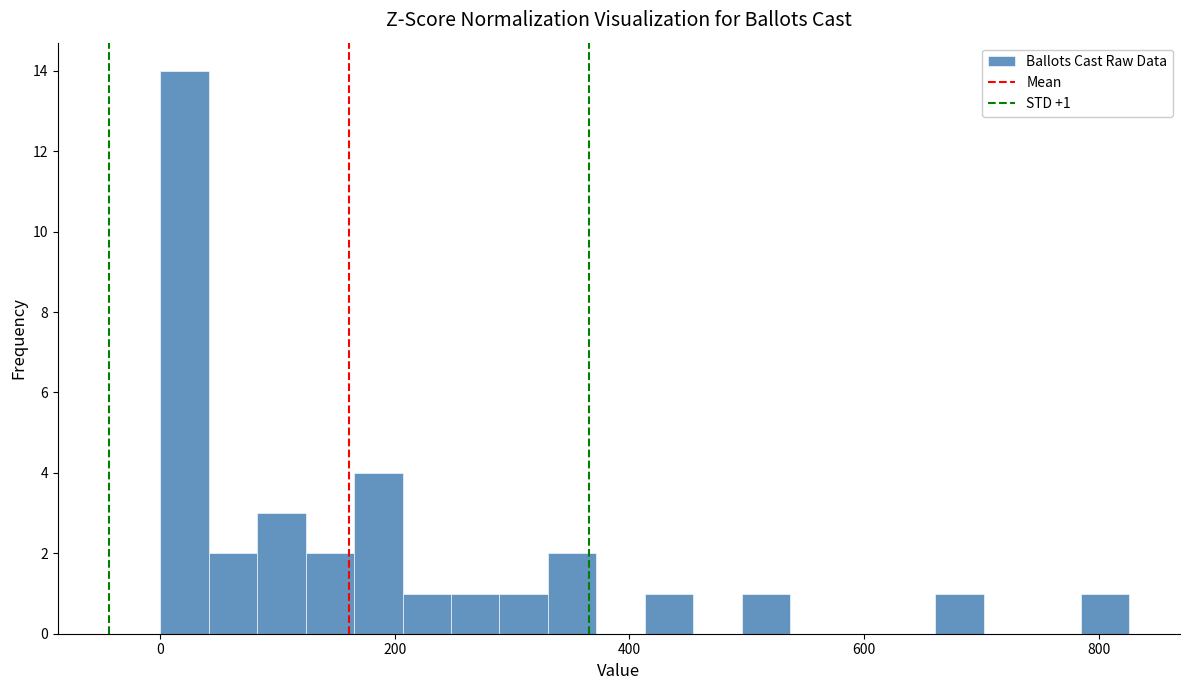

Around what value on the x-axis is the tallest bar? Give the approximate position of its centre, as read against the axis.

20